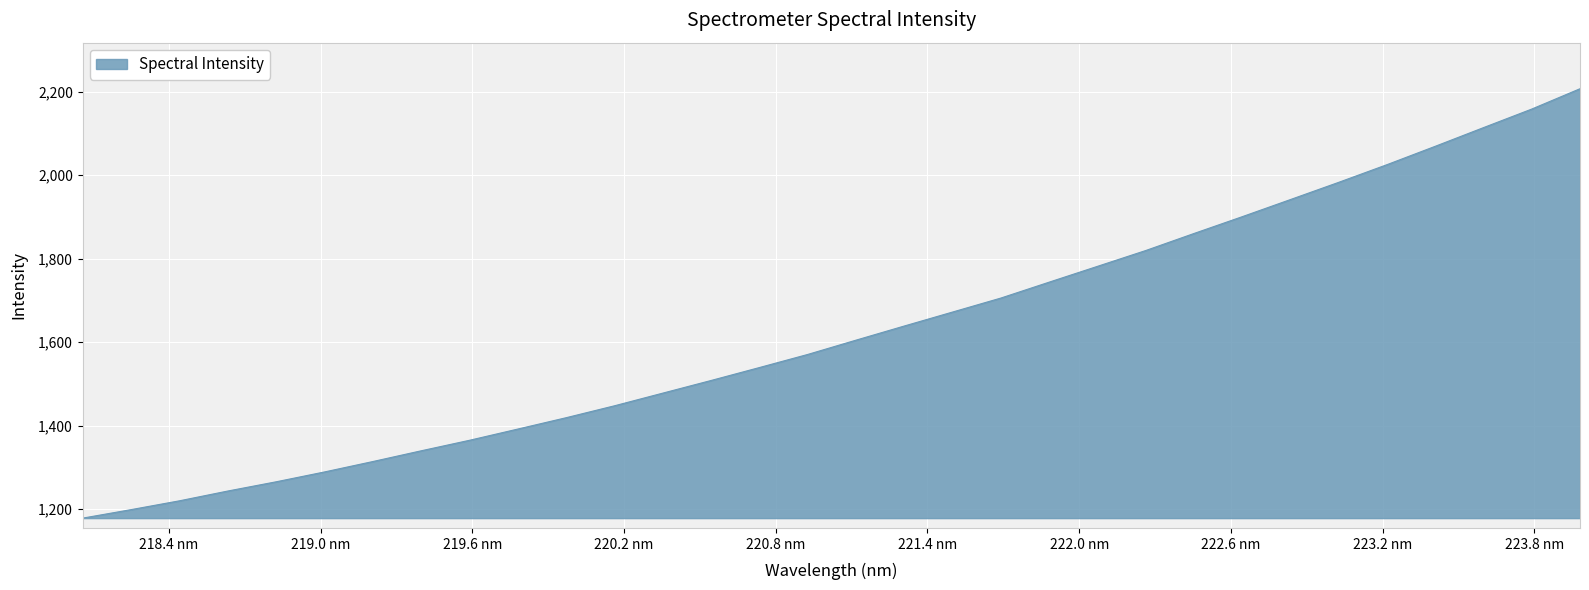

What is the maximum value shown in the chart?

2206.9